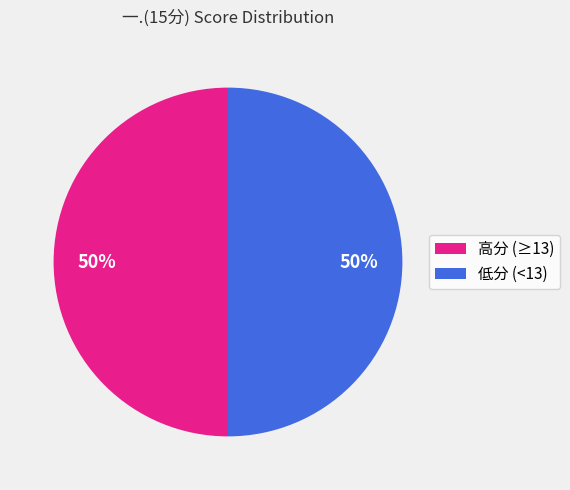

Approximately how many times larger is the value at 低分 (<13) compared to 高分 (≥13)?

1.0